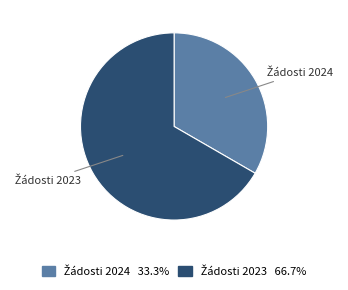

Is there any slice that represents more than half of the pie?

Yes